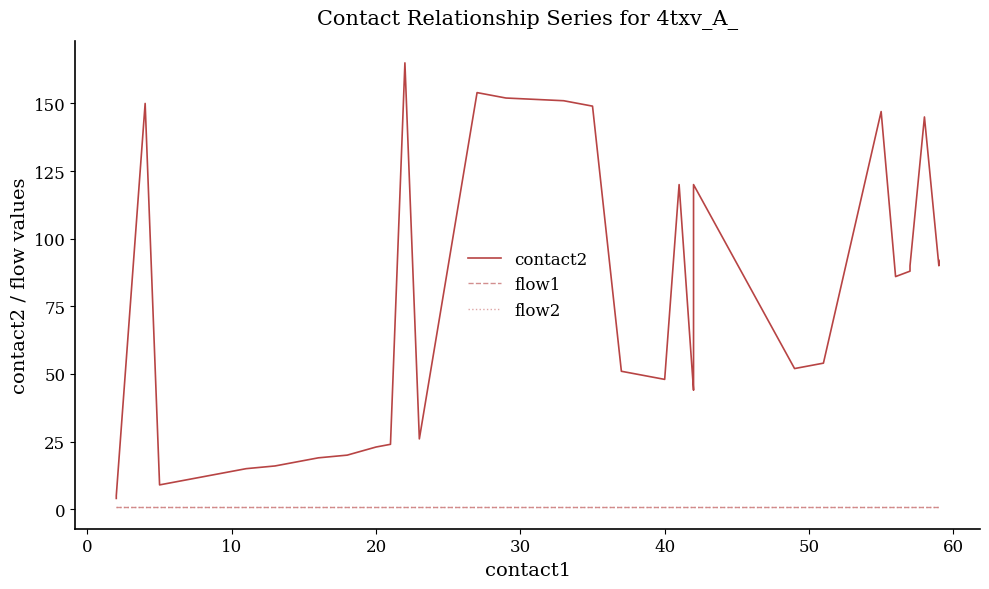

What are all the series names shown in the legend?

contact2, flow1, flow2